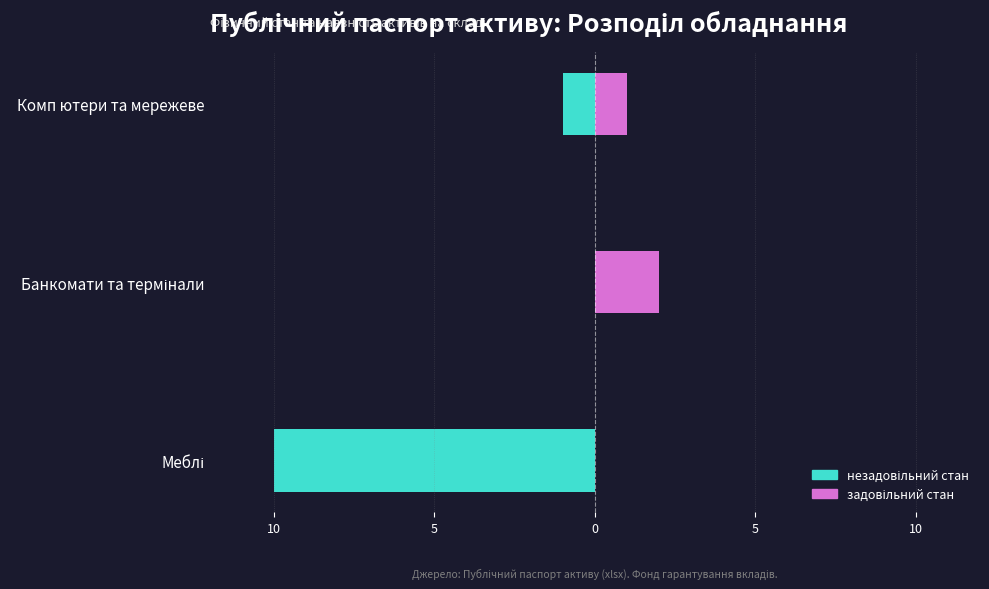

Count the number of categories in the chart.

3